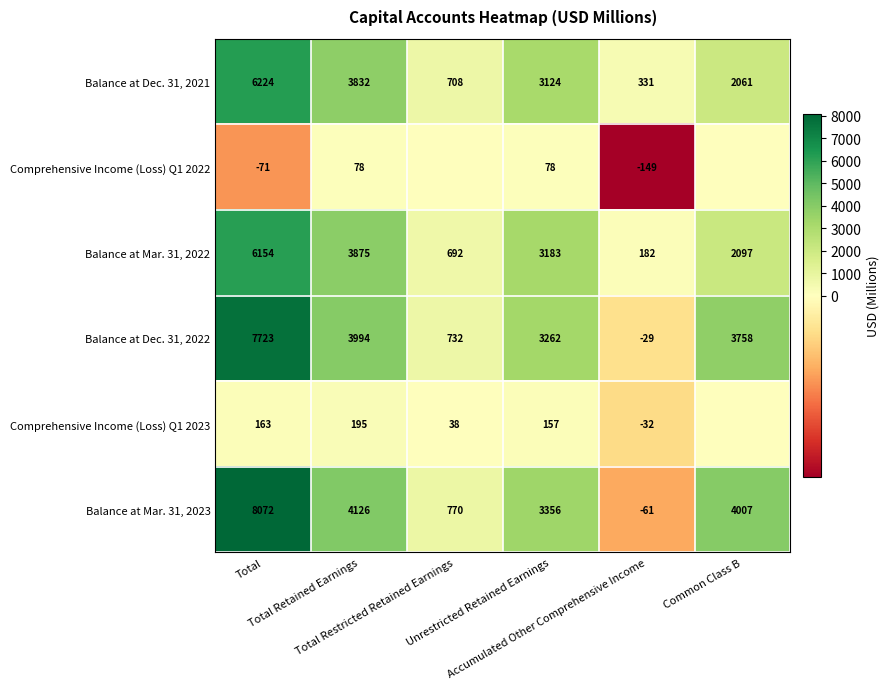

What is the difference between the second highest and second lowest values in the Balance at Dec. 31, 2022 series?

3262